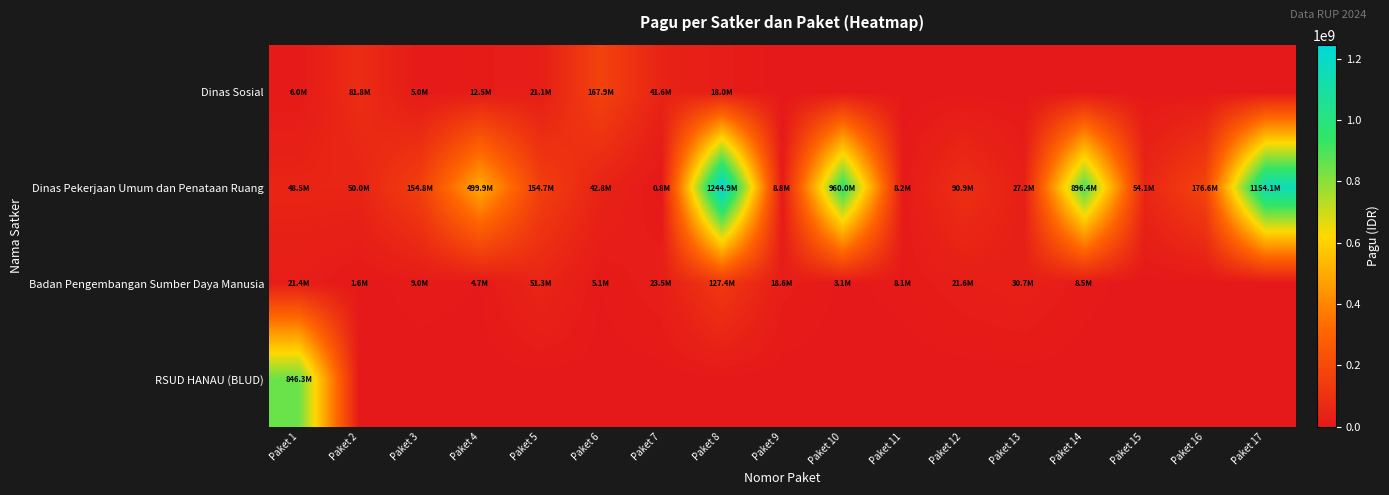

Count the number of data series in this chart.

4